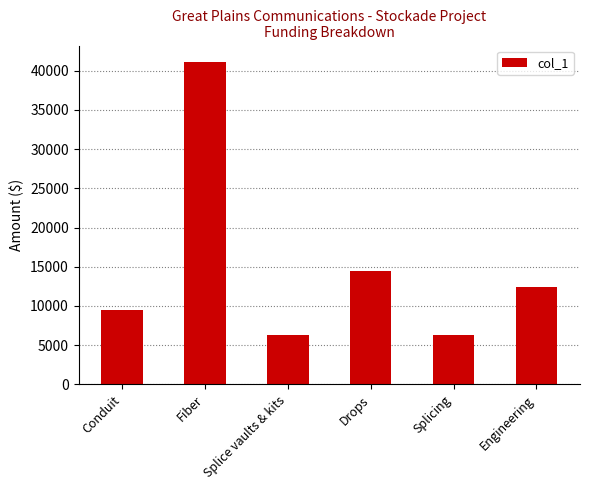

Where is the data nearest to the value 23731?

Drops